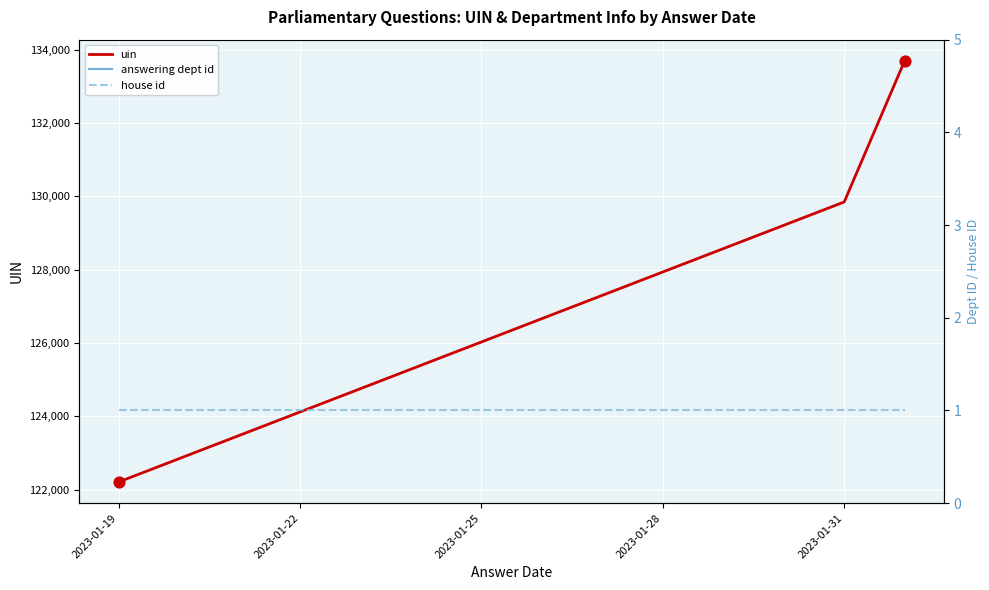

Which series reaches the minimum Y coordinate?

house id